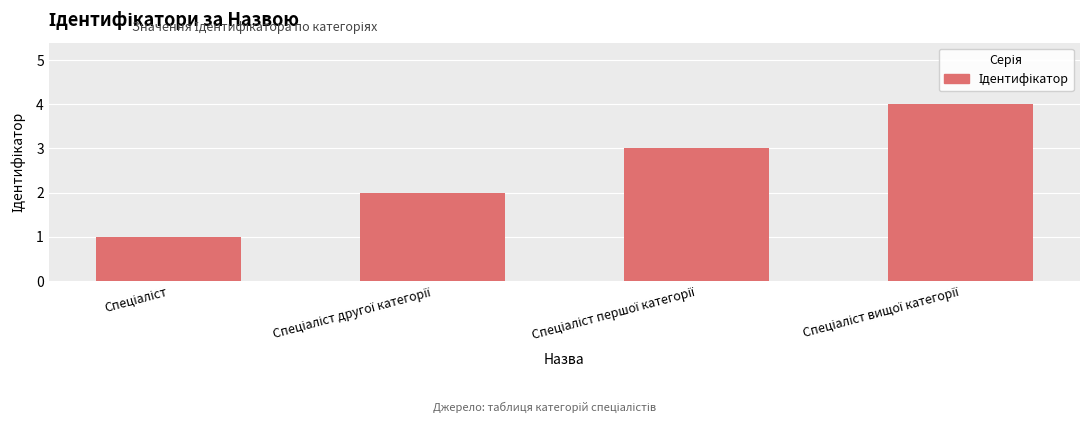

How many distinct data groups are displayed?

1